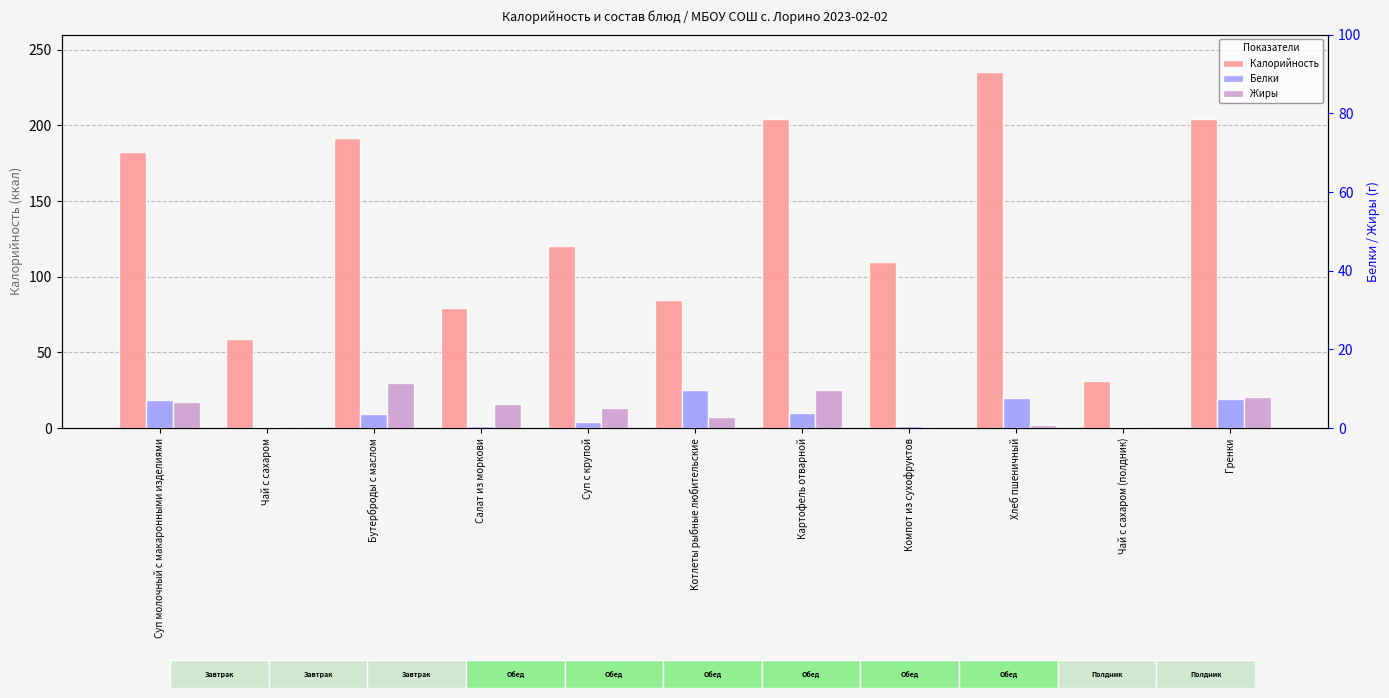

At how many categories does at least one series exceed 209?

1